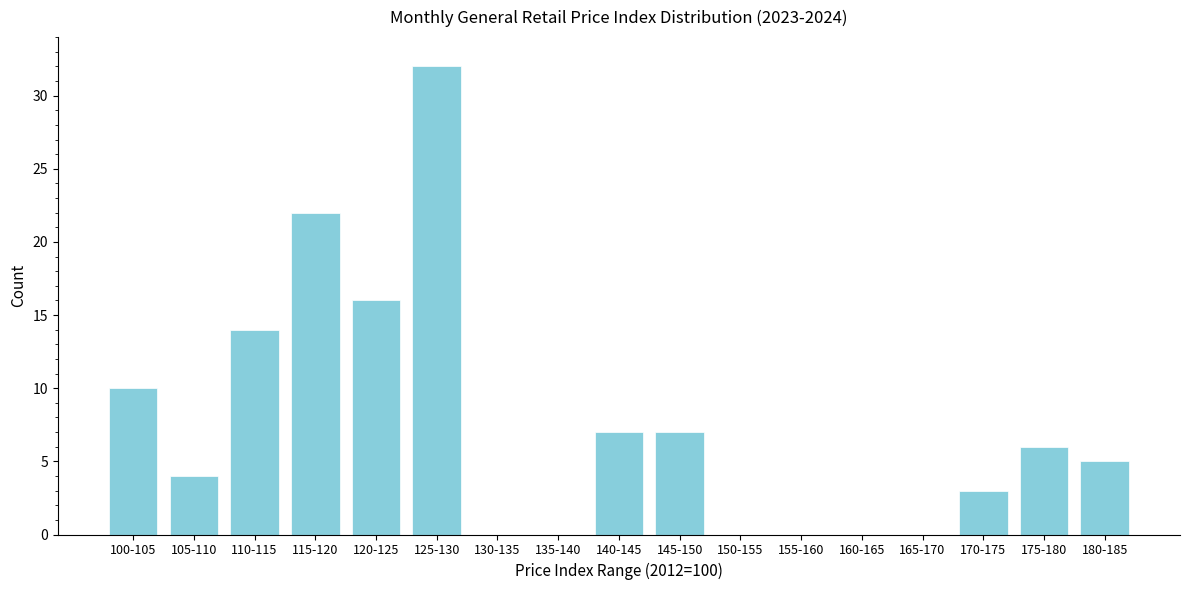

Reading left to right, transcribe all the data shown in this chart.

100-105=10	105-110=4	110-115=14	115-120=22	120-125=16	125-130=32	130-135=0	135-140=0	140-145=7	145-150=7	150-155=0	155-160=0	160-165=0	165-170=0	170-175=3	175-180=6	180-185=5